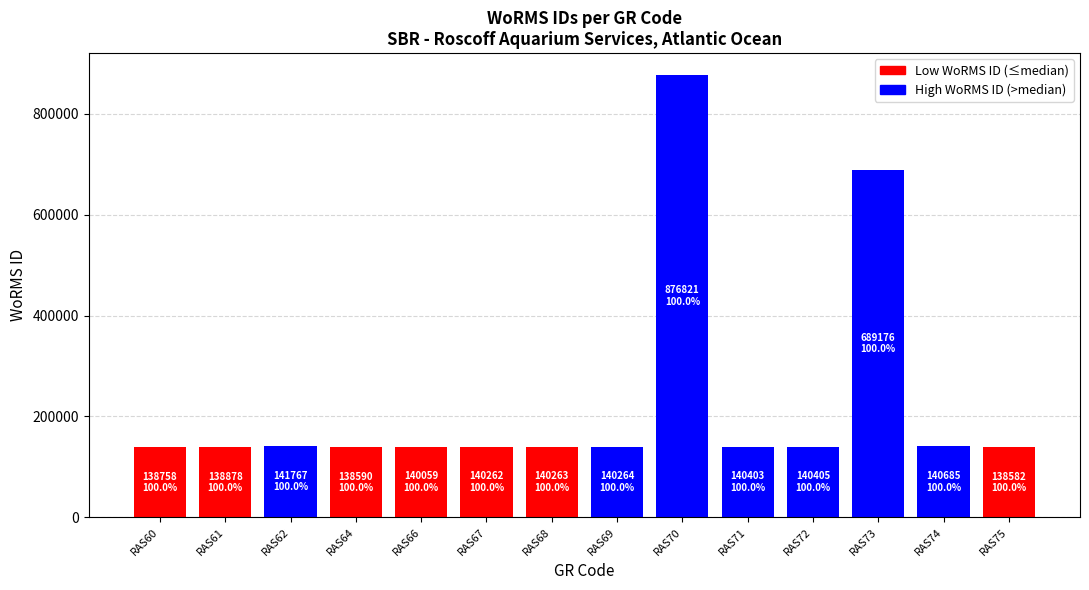

At which label does Low WoRMS ID (≤median) first exceed 138582?

RAS60